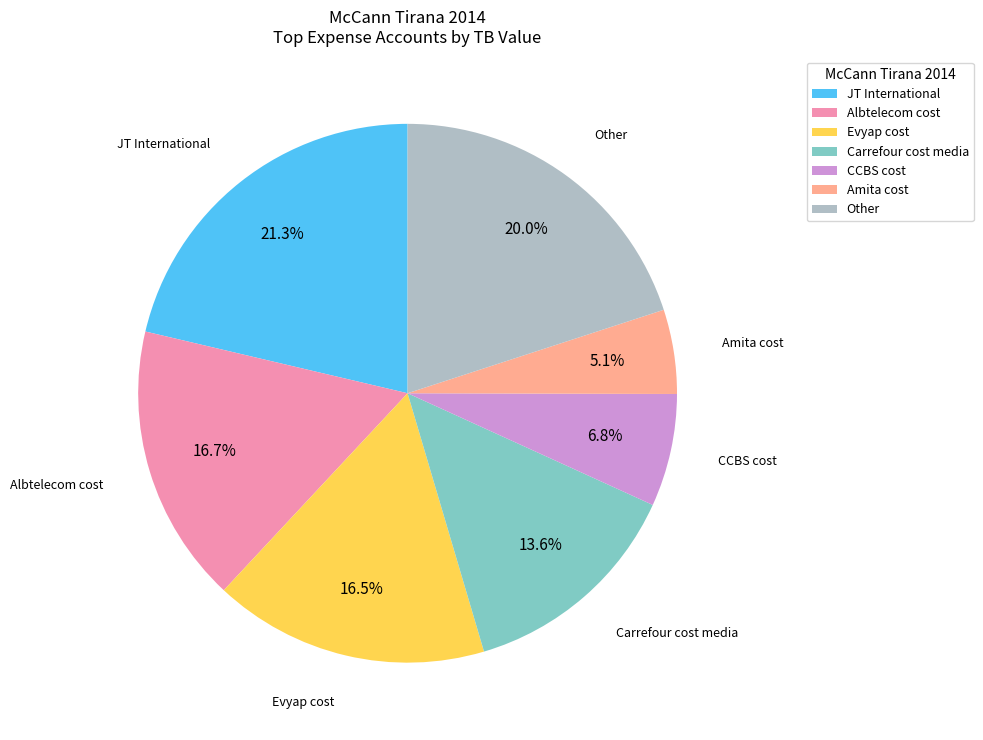

Does any single category account for the majority?

No